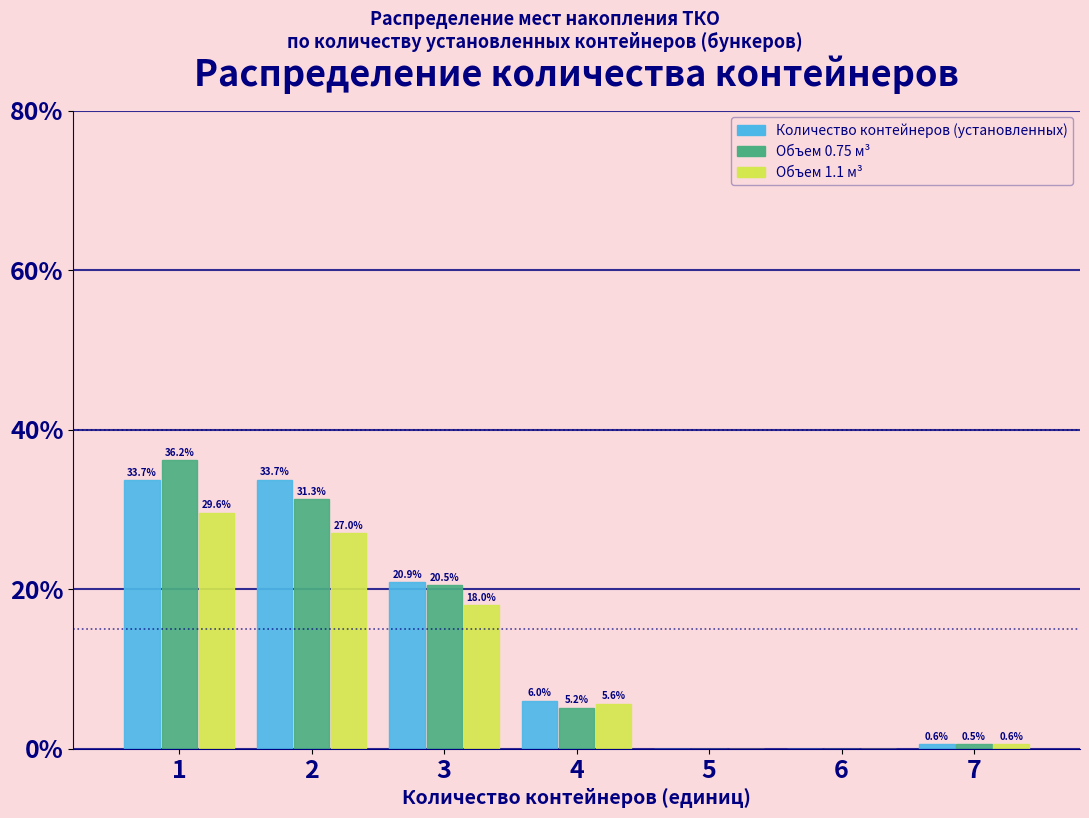

In the Объем 1.1 м³ series, which range on the x-axis has the tallest bar?

0.5 to 1.5